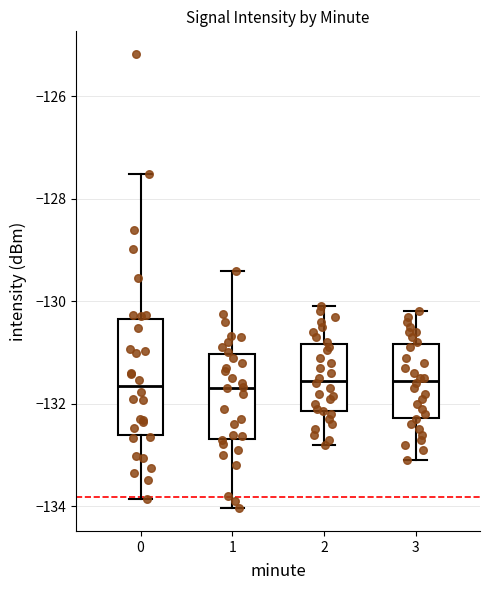

Which box is the tallest, from its lower edge to its upper edge?

0